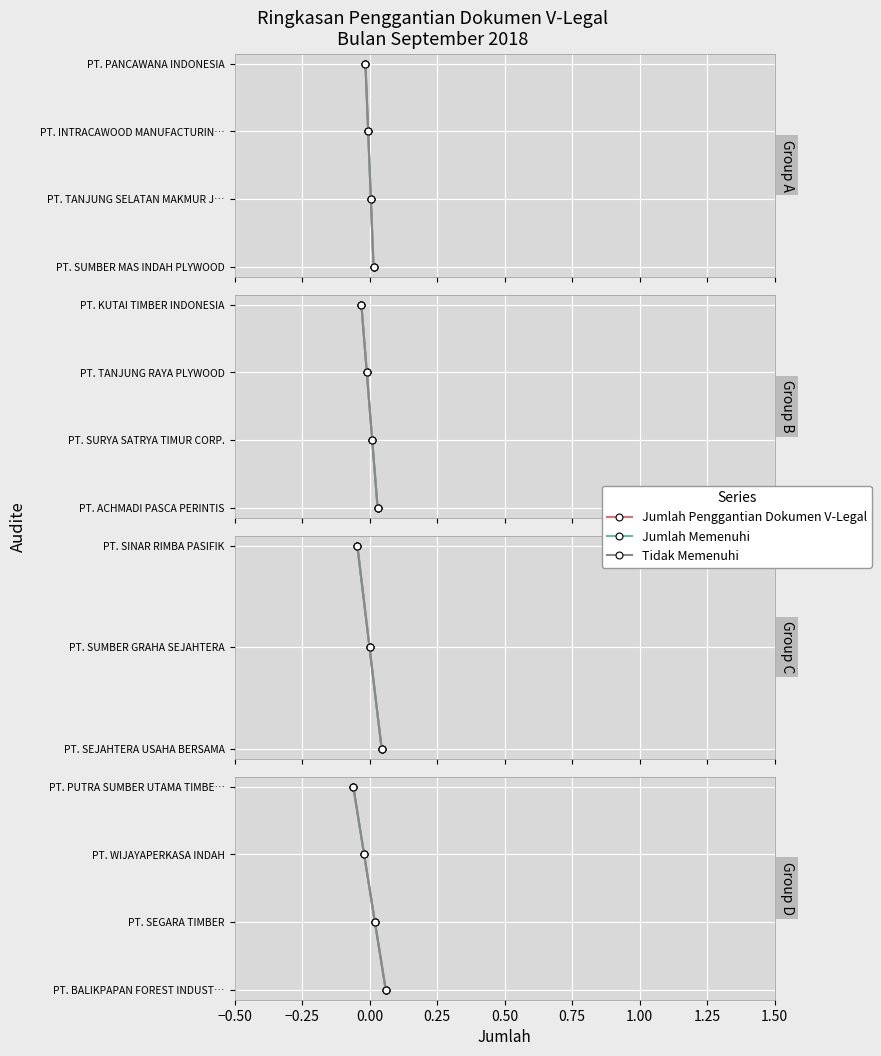

How many lines are shown in the chart?

3